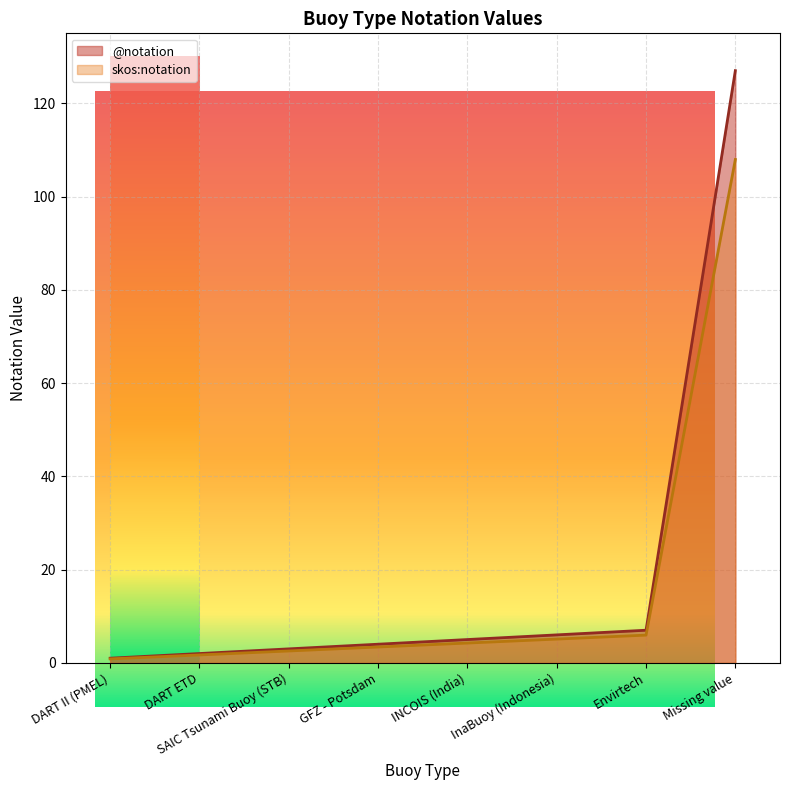

What position from the left is InaBuoy (Indonesia)?

6